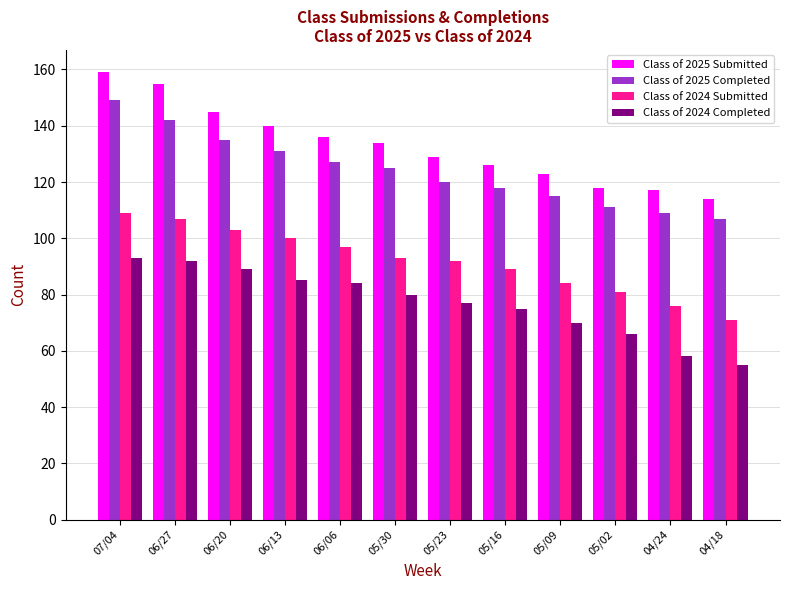

What is the spread (max minus min) of values at 04/24?

59